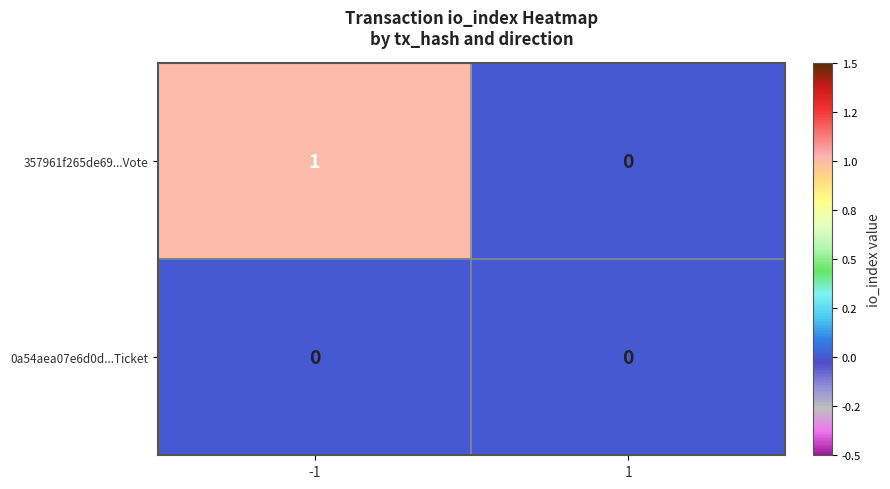

Which series has the widest spread of values?

357961f265de69...Vote